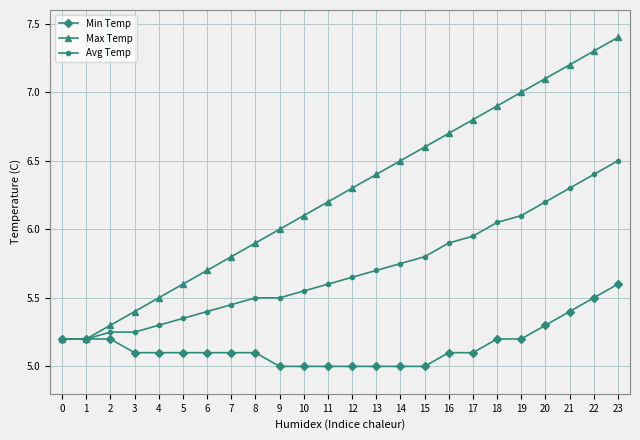

What is the value of the Max Temp point at the 24th from the left?

7.4